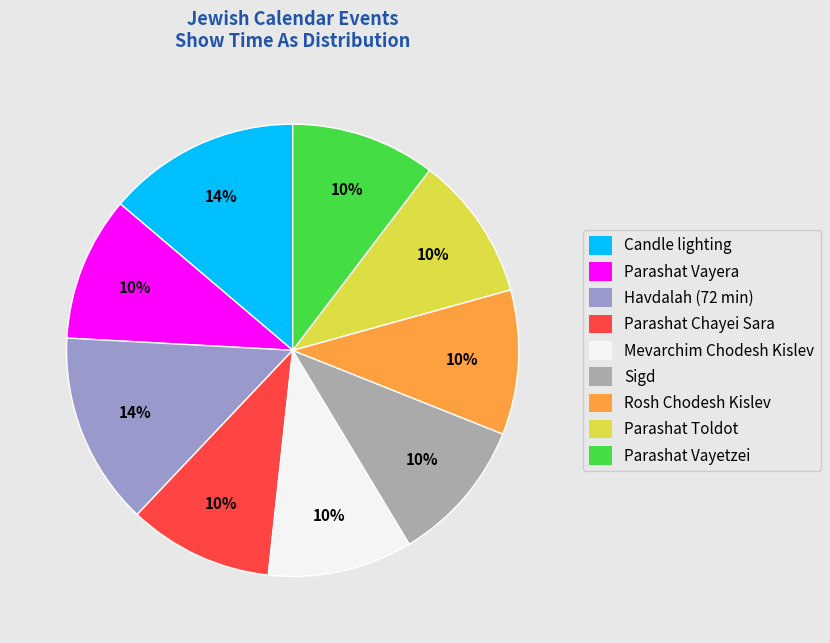

What is the ratio of the value at Mevarchim Chodesh Kislev to the value at Parashat Toldot?

1.0